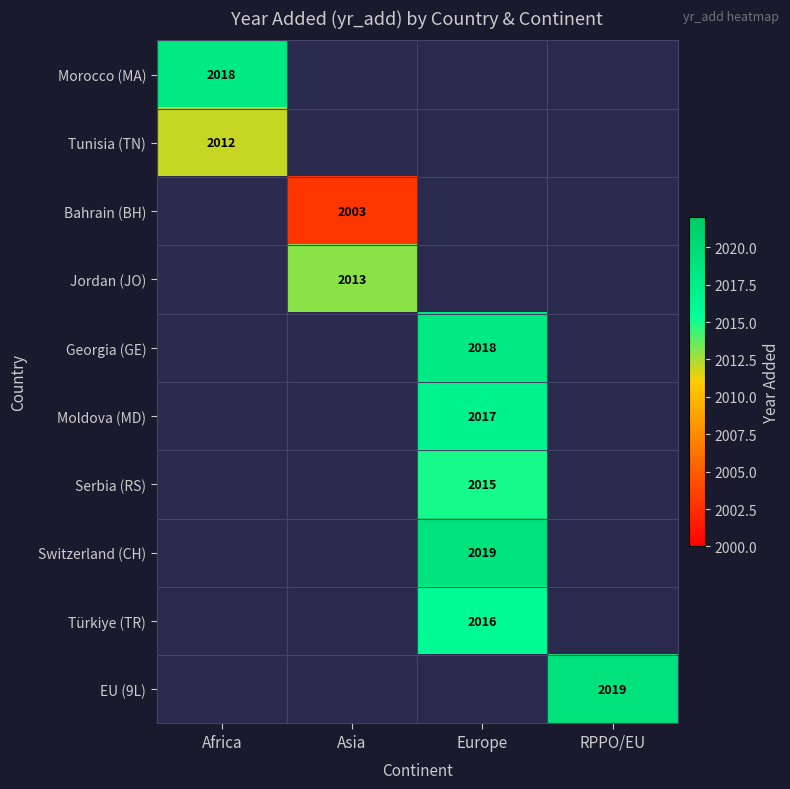

True or false: Bahrain (BH) has a value of 3229 at Asia.

False